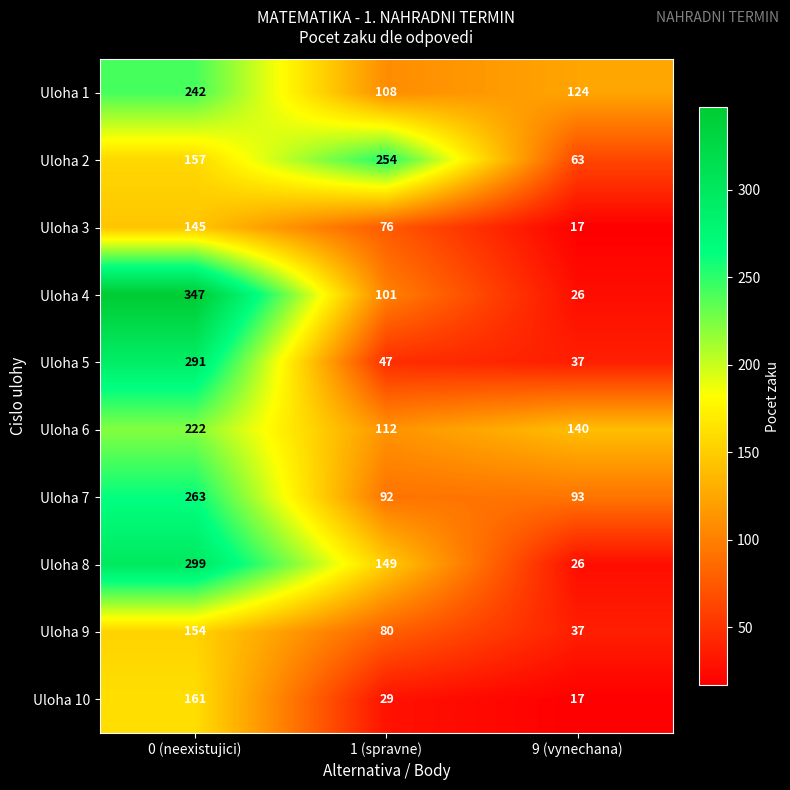

At which category does the chart reach its peak across all series?

0 (neexistujici)